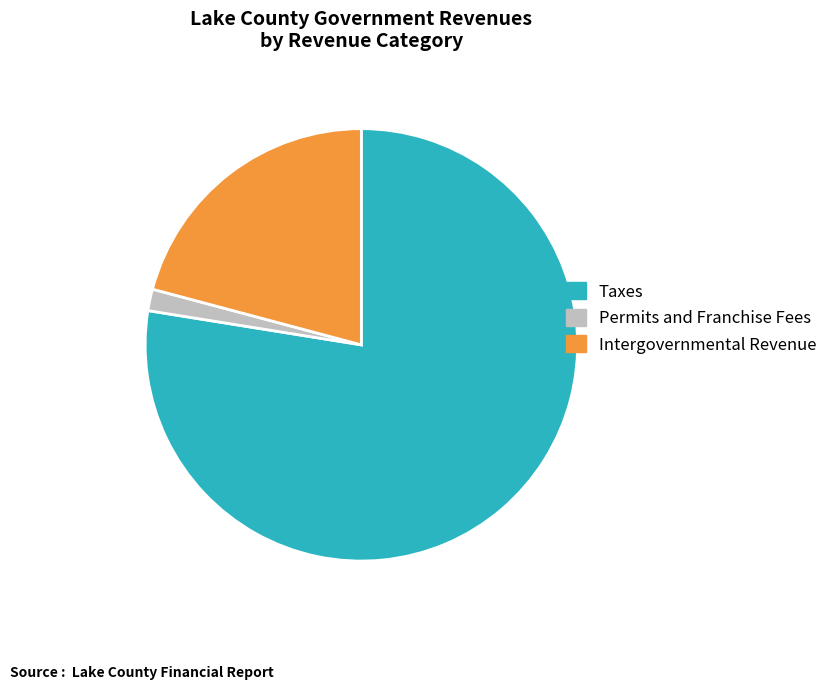

Do Taxes and Intergovernmental Revenue together represent more than half of the pie?

Yes